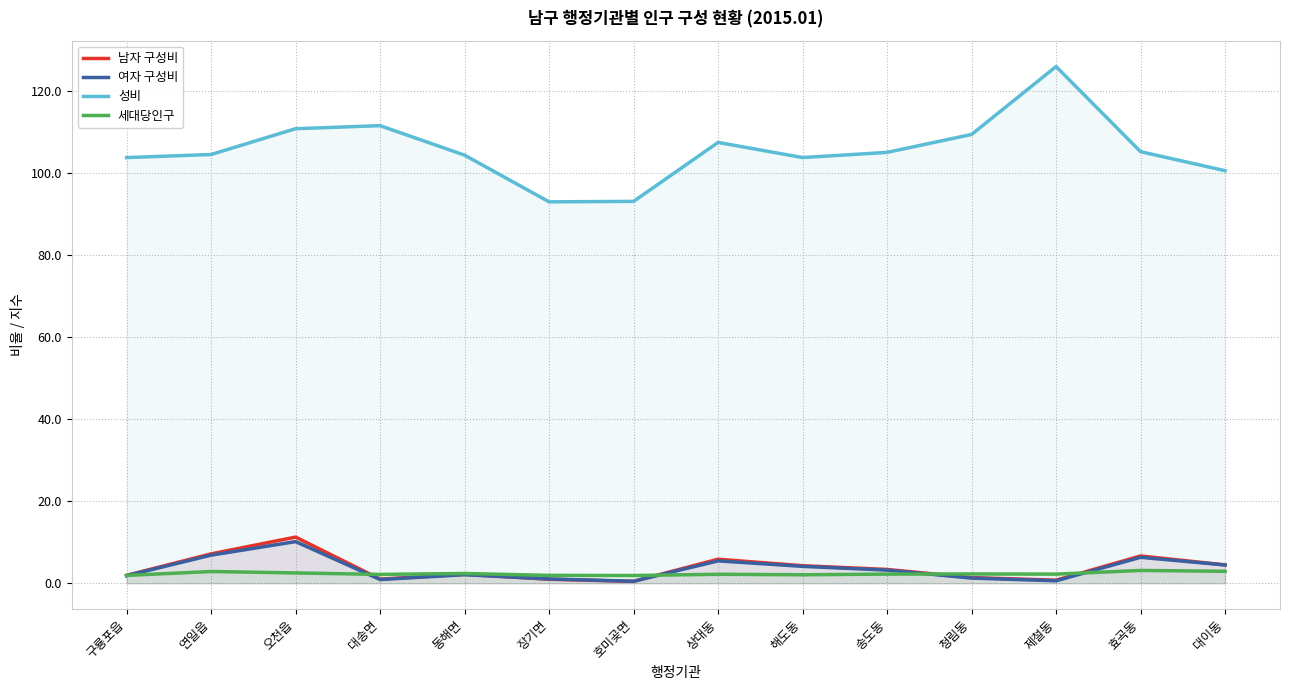

At how many categories does at least one series exceed 36?

14